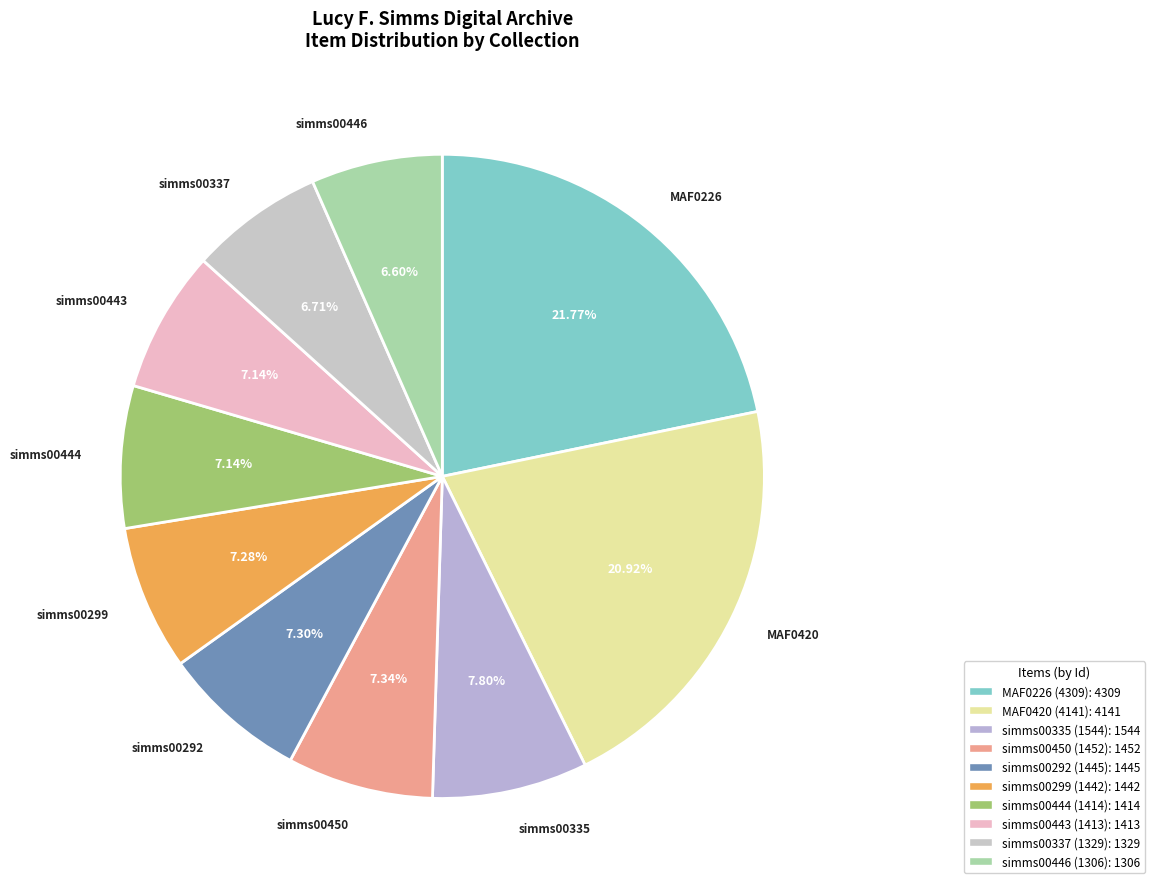

To the nearest percent, what is the combined percentage of simms00446 (1306) and simms00443 (1413)?

14%